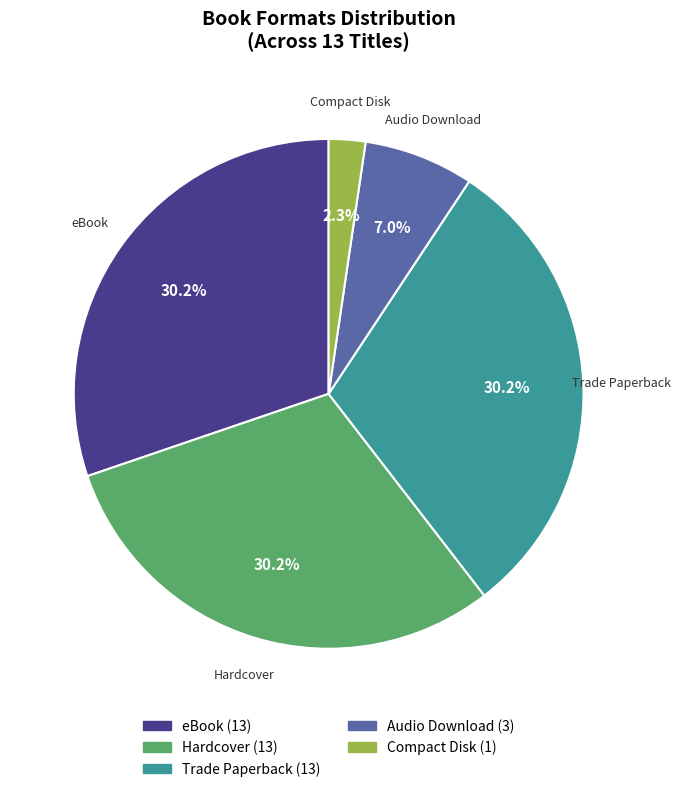

Is there any slice that represents more than half of the pie?

No